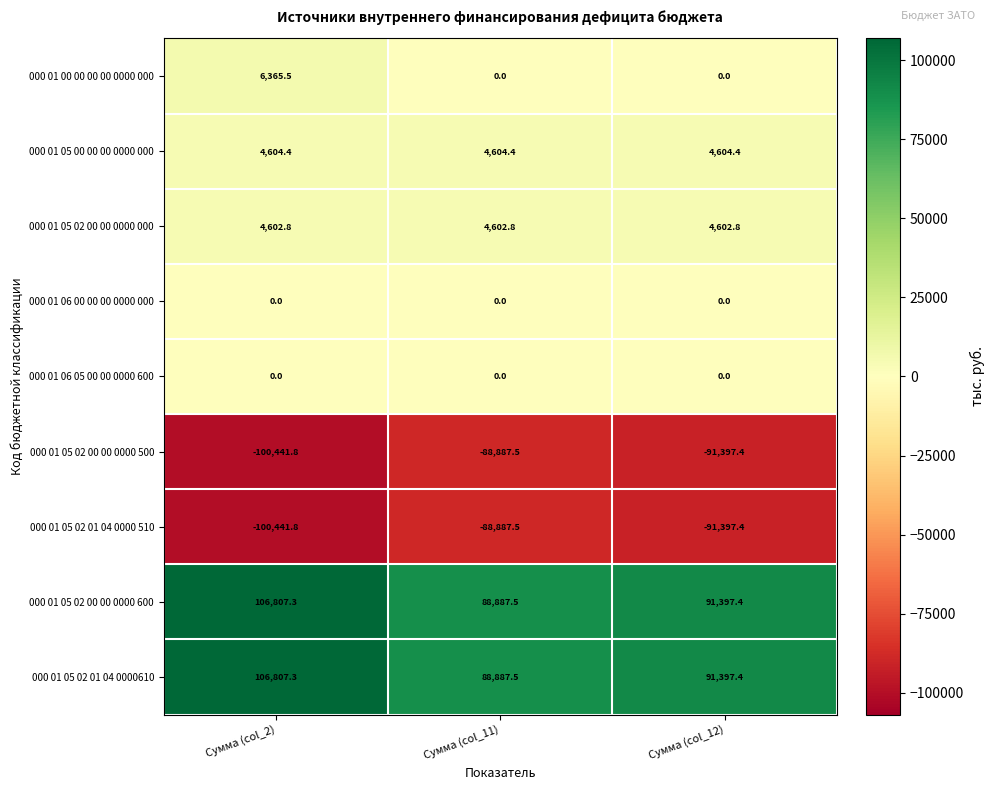

At how many categories does at least one series exceed 35690?

3